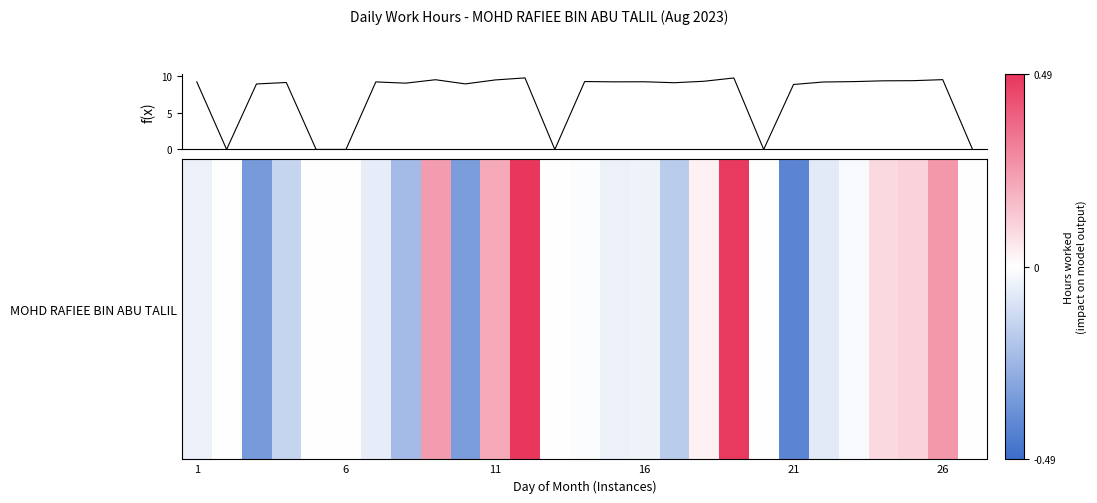

What is the difference between the maximum and minimum values?

9.8